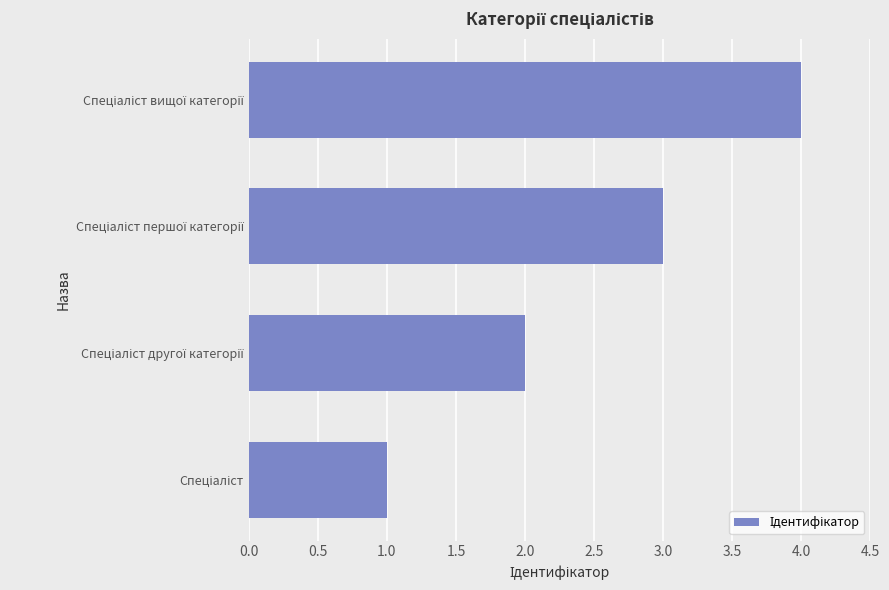

What is the maximum value shown in the chart?

4